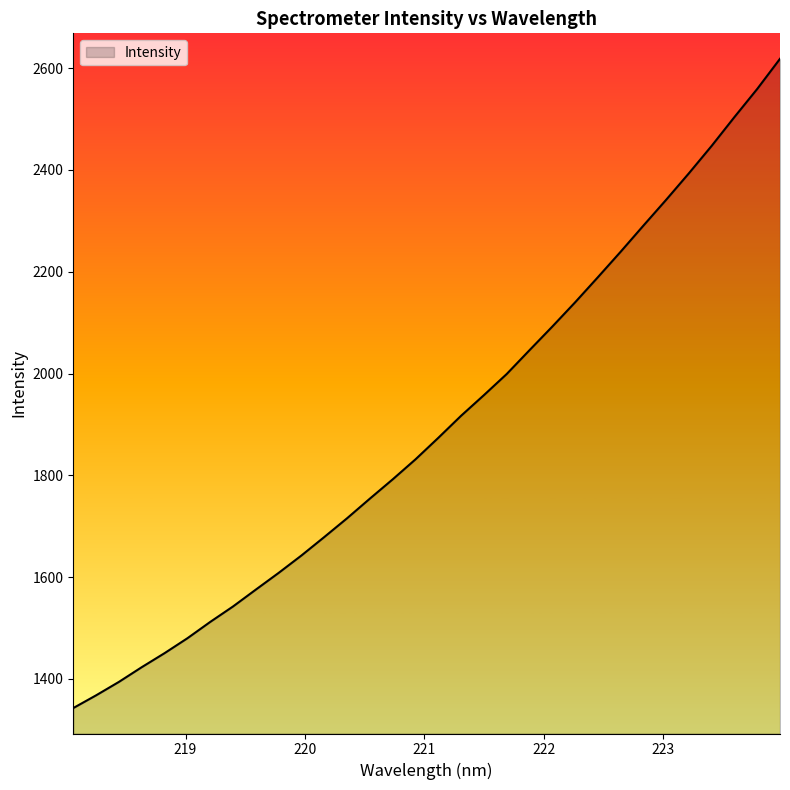

Does the chart display data point markers on the line(s)?

No